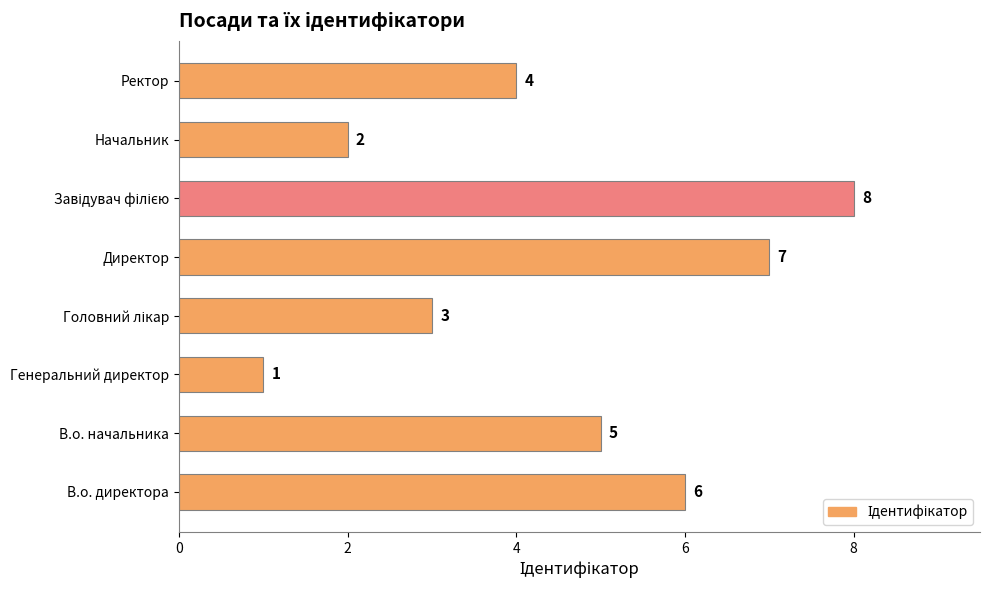

What is the difference between the values at Директор and Ректор?

3